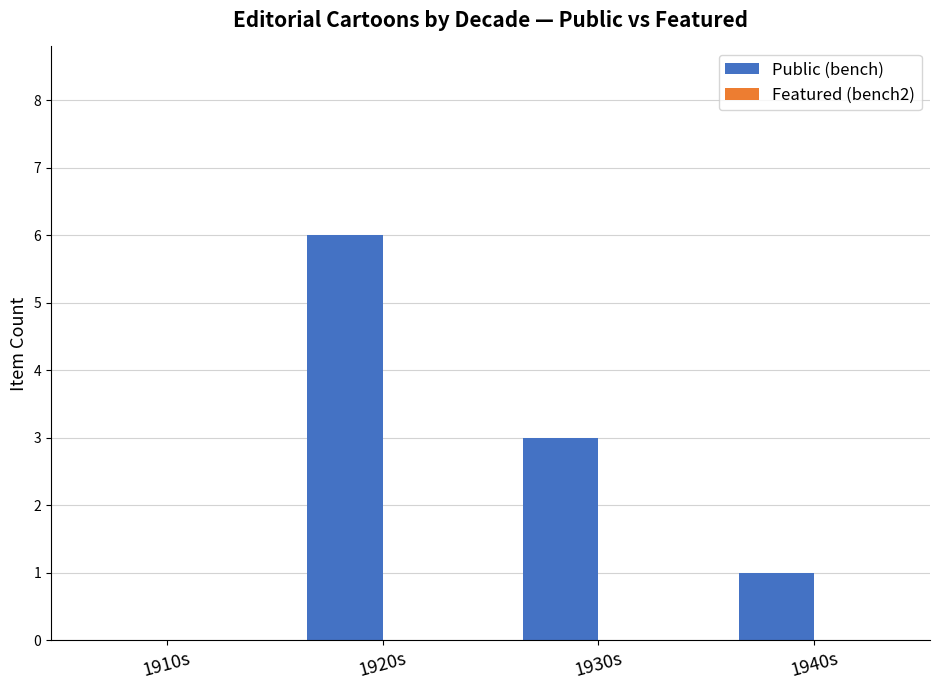

The chart shows a value of 3 at 1920s. True or false?

False